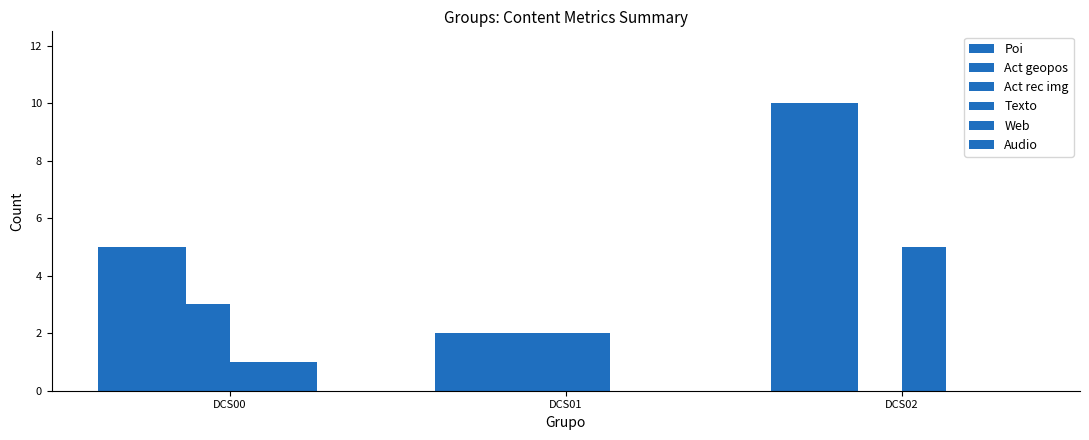

Are the bars horizontal?

No